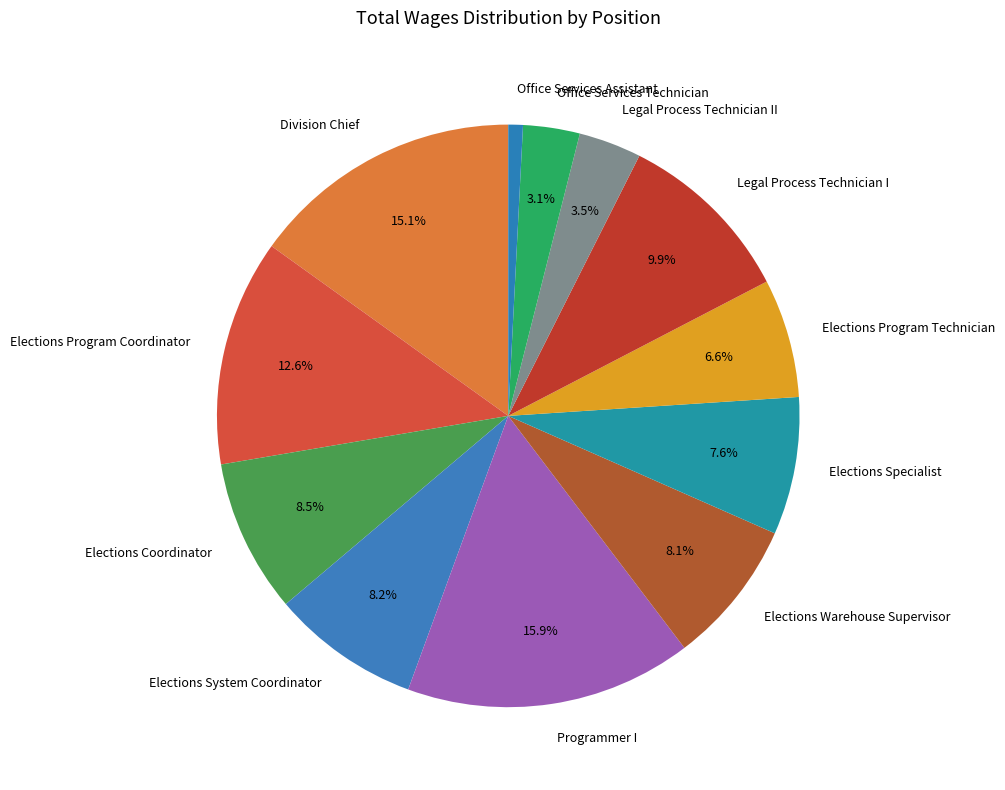

True or false: Legal Process Technician II accounts for 3% of the total.

True